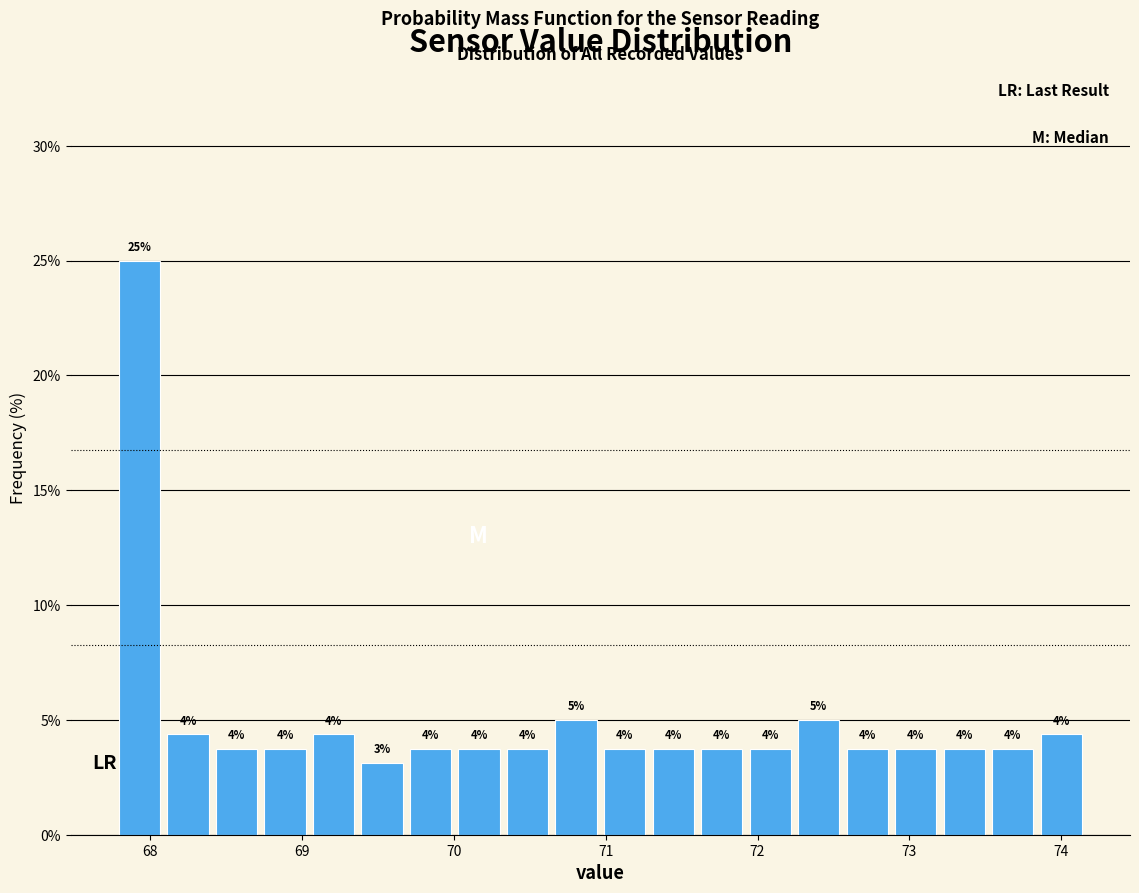

Read against the x-axis, roughly where is the centre of the tallest bar?

67.9